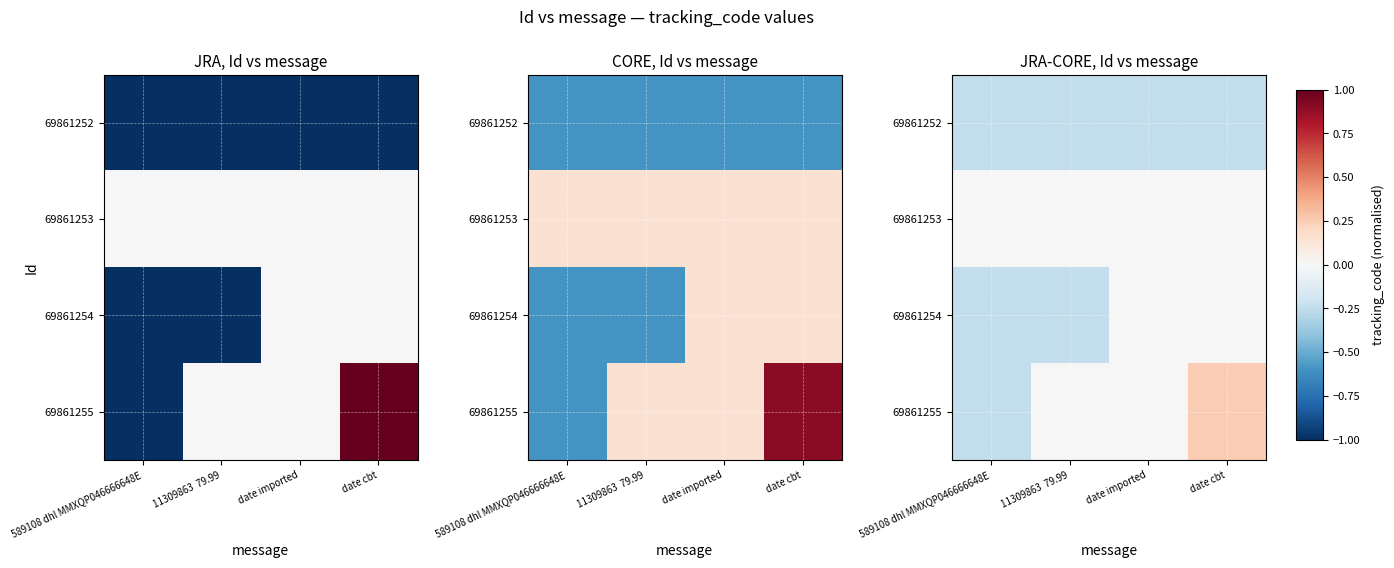

The value of 69861252 at 589108 dhl MMXQP046666648E is -0.1. True or false?

False